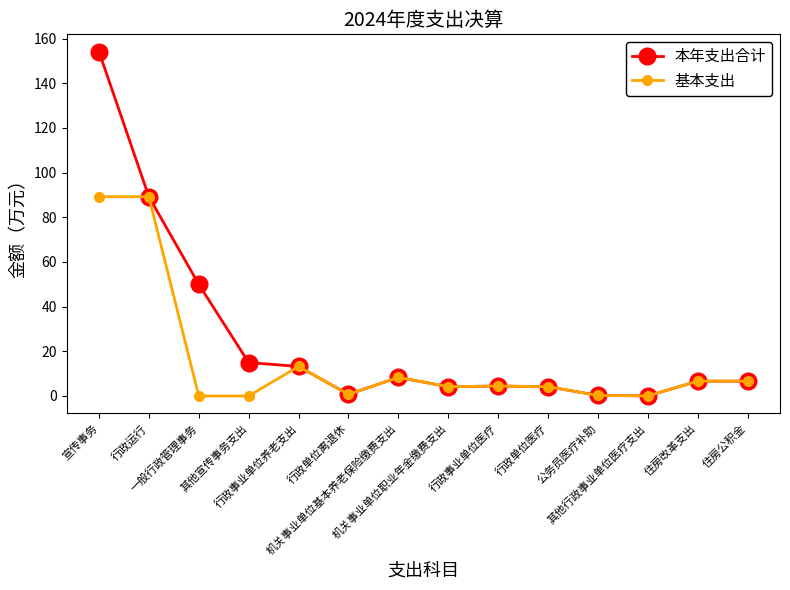

What is the maximum value for 基本支出?

89.2